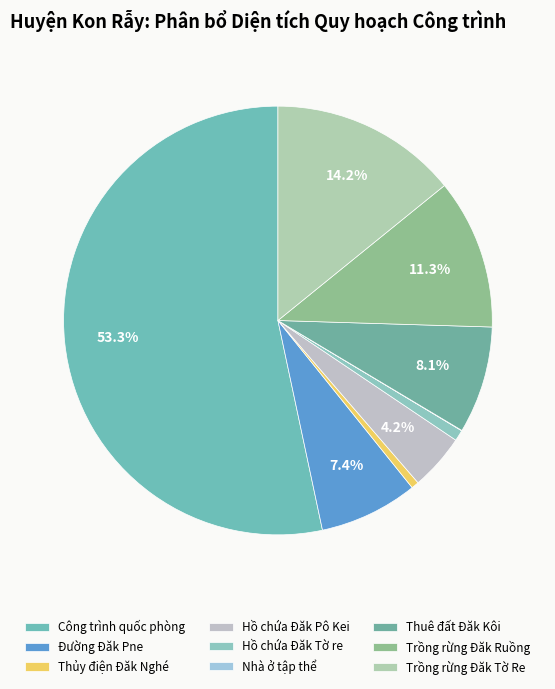

What percentage is NOT represented by Thủy điện Đăk Nghé?

99.4%